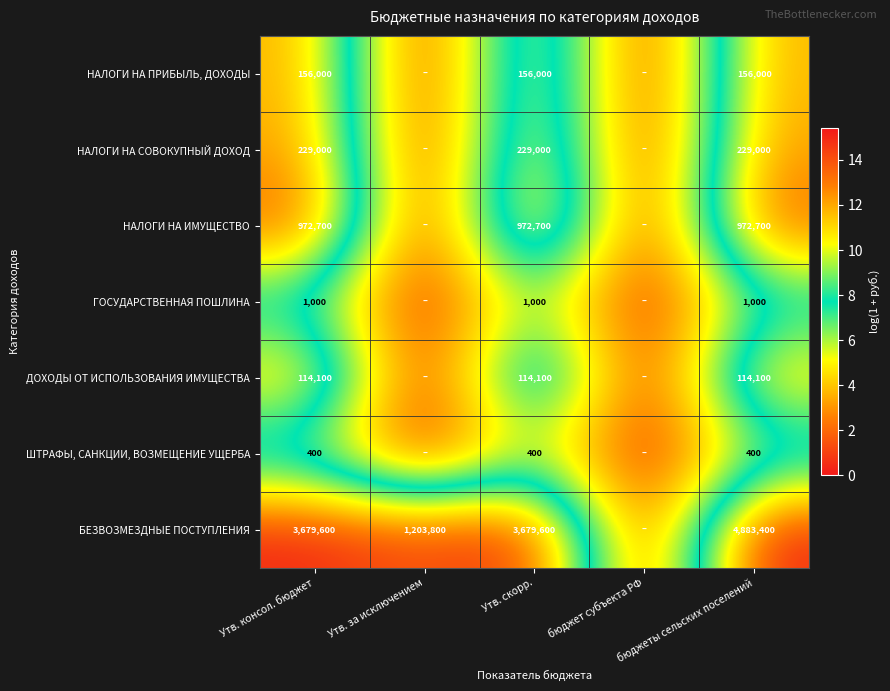

At which category is the sum across all series the highest?

бюджеты сельских поселений